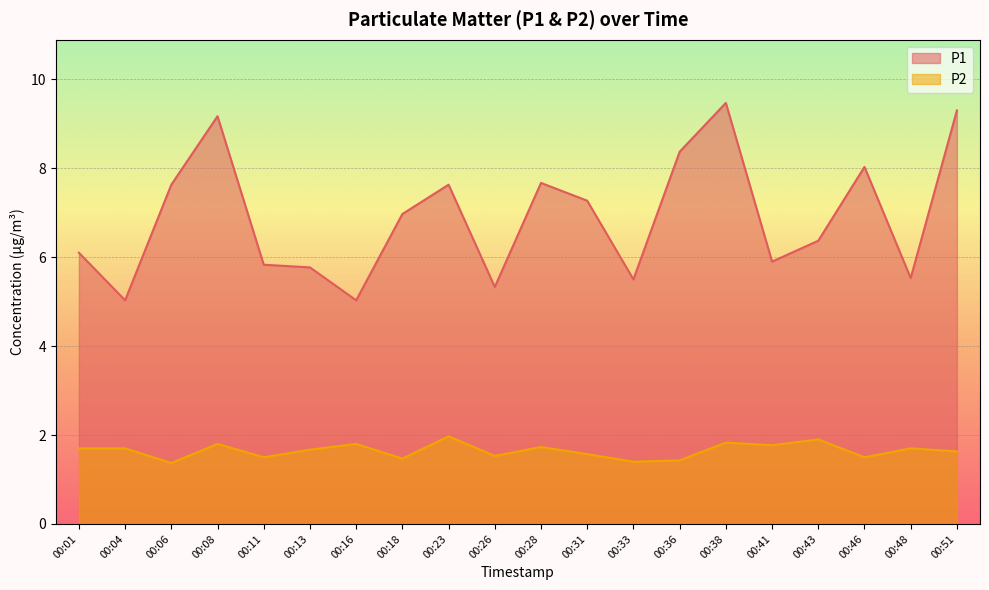

What is the maximum value for P2?

2.0